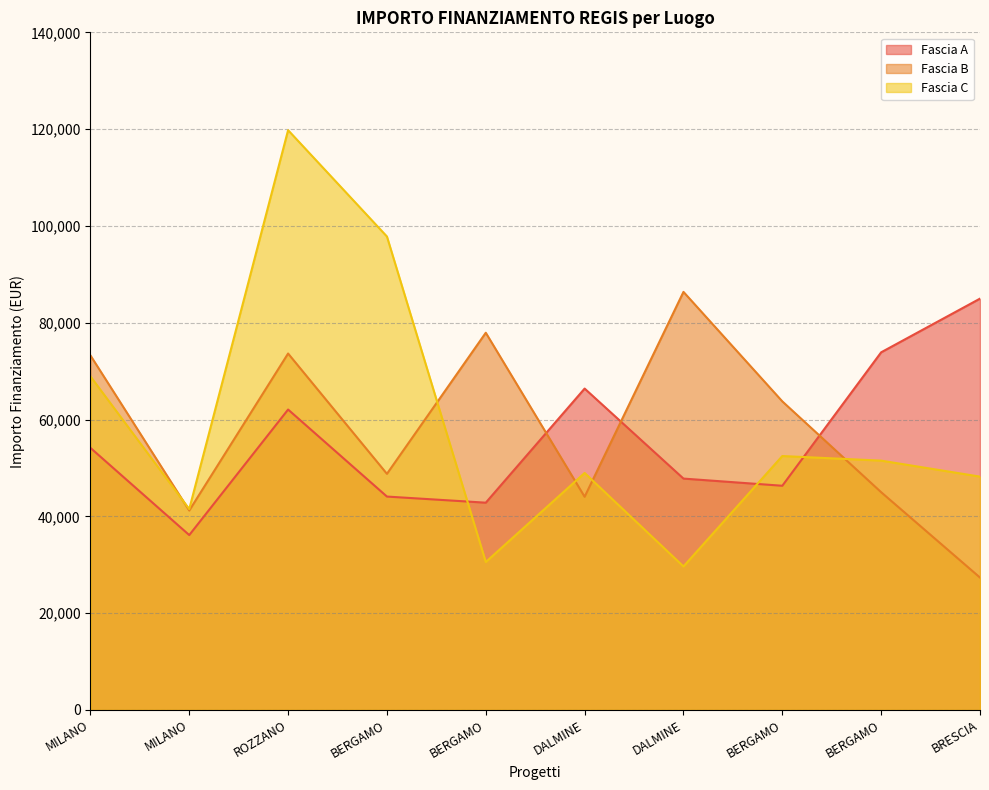

Which series has the largest total across all categories?

Fascia C